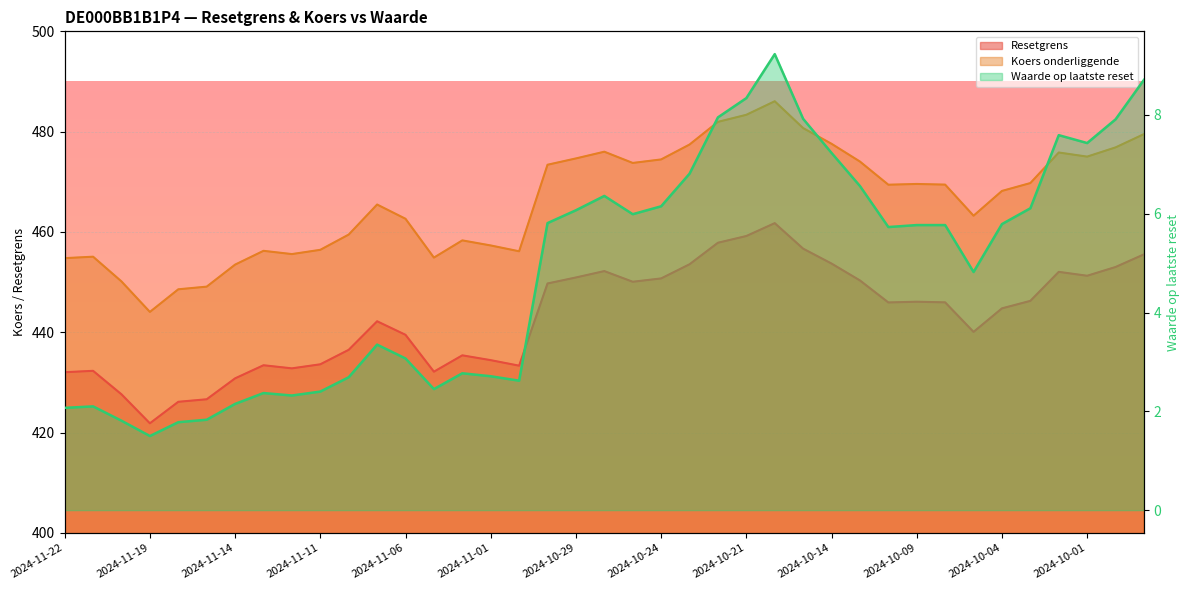

At which category does Resetgrens reach its first local valley?

2024-11-19